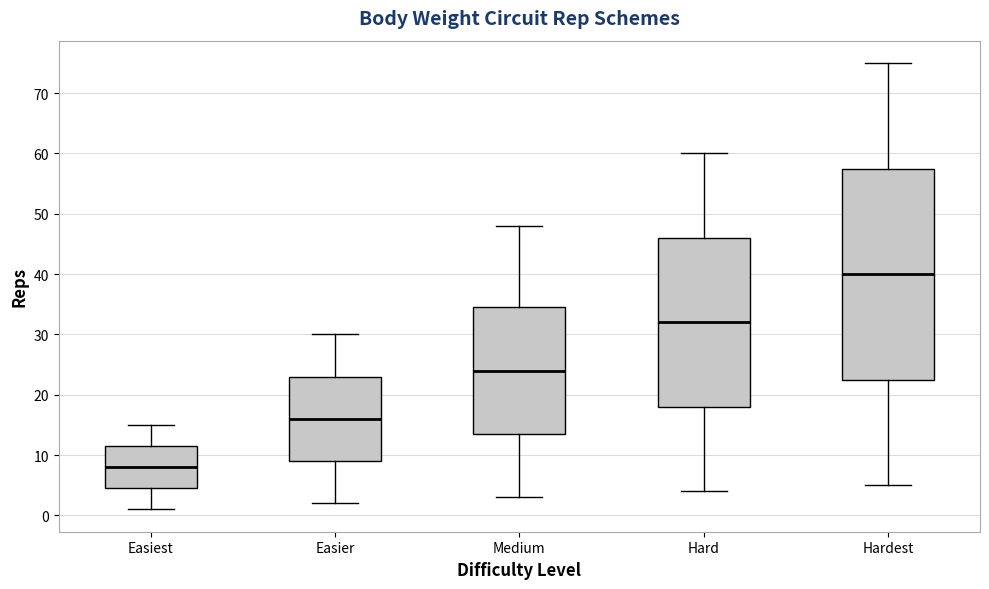

Which box is the tallest, from its lower edge to its upper edge?

Hardest